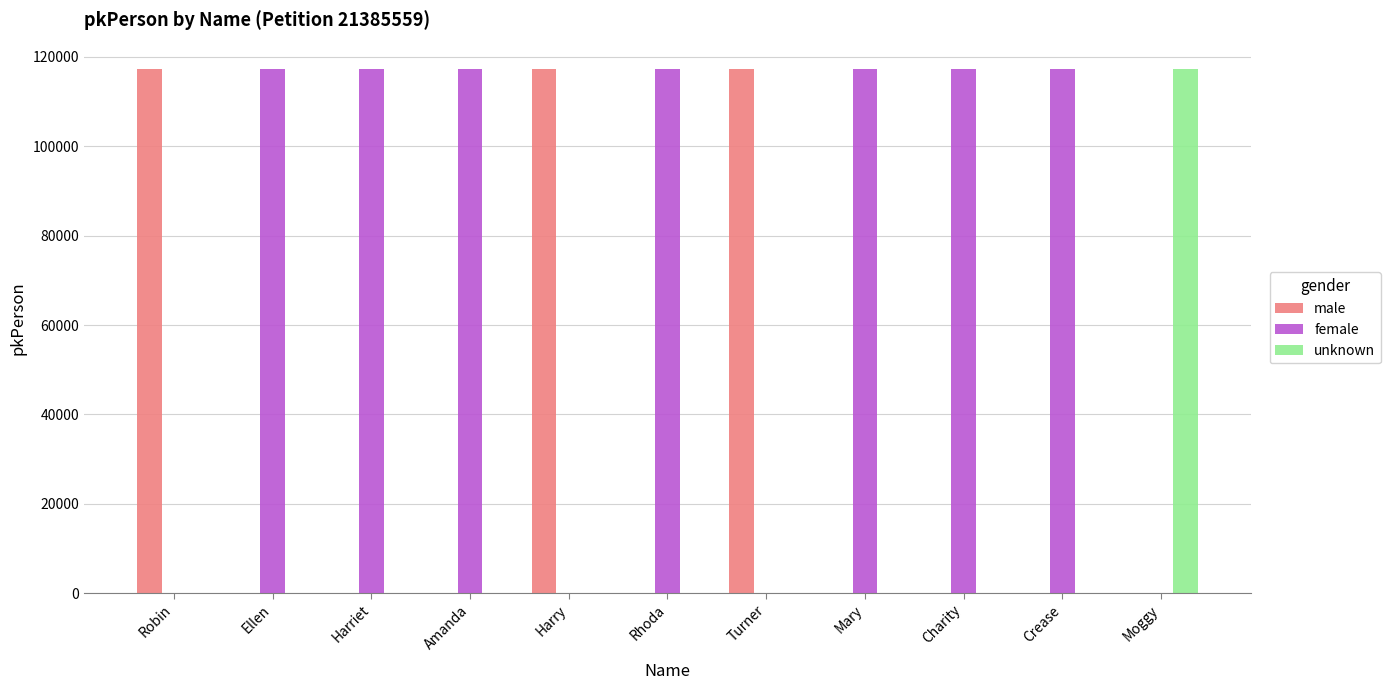

How many data points does each series have?

11